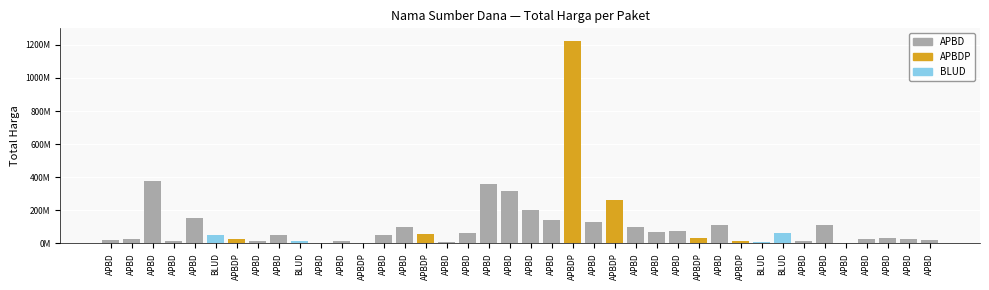

Reading left to right, list all the values displayed in this chart.

APBD=19950000	APBD=29000000	APBD=379075000	APBD=12000000	APBD=152477000	BLUD=49478000	APBDP=25200000	APBD=14400000	APBD=48140000	BLUD=13442000	APBD=3825000	APBD=11800000	APBDP=5093000	APBD=48140000	APBD=100000000	APBDP=59375000	APBD=11100000	APBD=65000000	APBD=359500000	APBD=314121780	APBD=199200000	APBD=139800000	APBDP=1224682000	APBD=127000000	APBDP=262118150	APBD=98000000	APBD=70000000	APBD=75920000	APBDP=30800000	APBD=110000000	APBDP=14750000	BLUD=6936000	BLUD=59935000	APBD=15787200	APBD=110389990	APBD=2395750	APBD=23680800	APBD=34132505	APBD=27720000	APBD=21231000